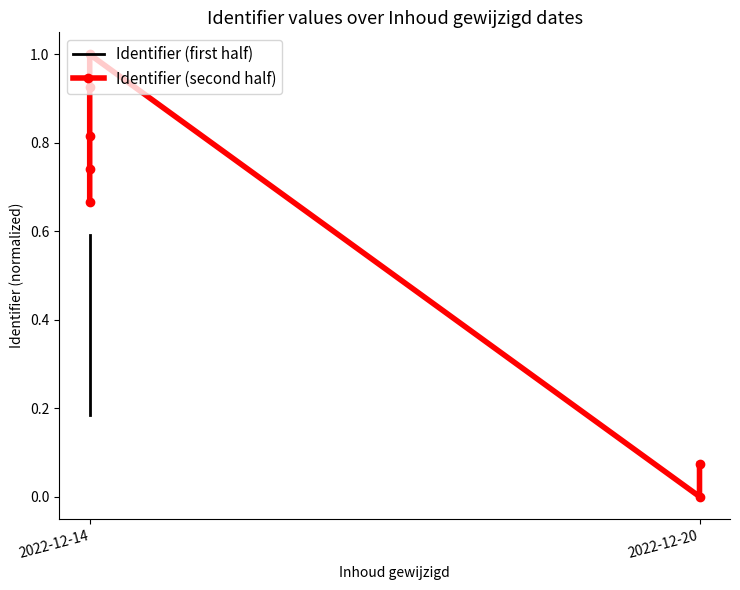

Rank the series by their maximum value, from highest to lowest.

Identifier (second half), Identifier (first half)